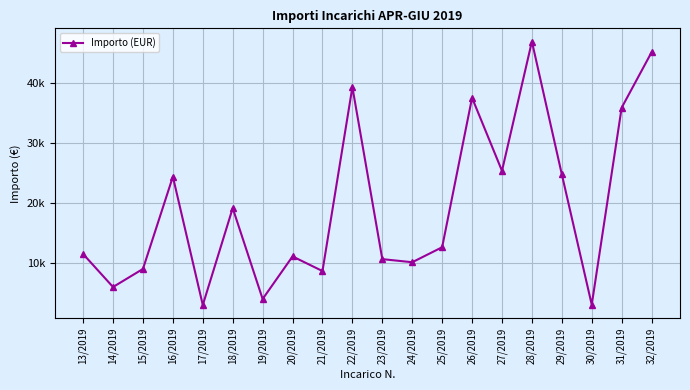

Which label corresponds to the largest value in the chart?

28/2019